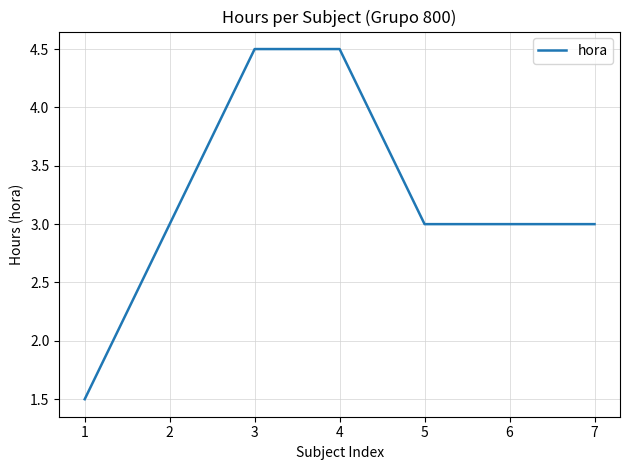

What is the greatest value displayed?

4.5